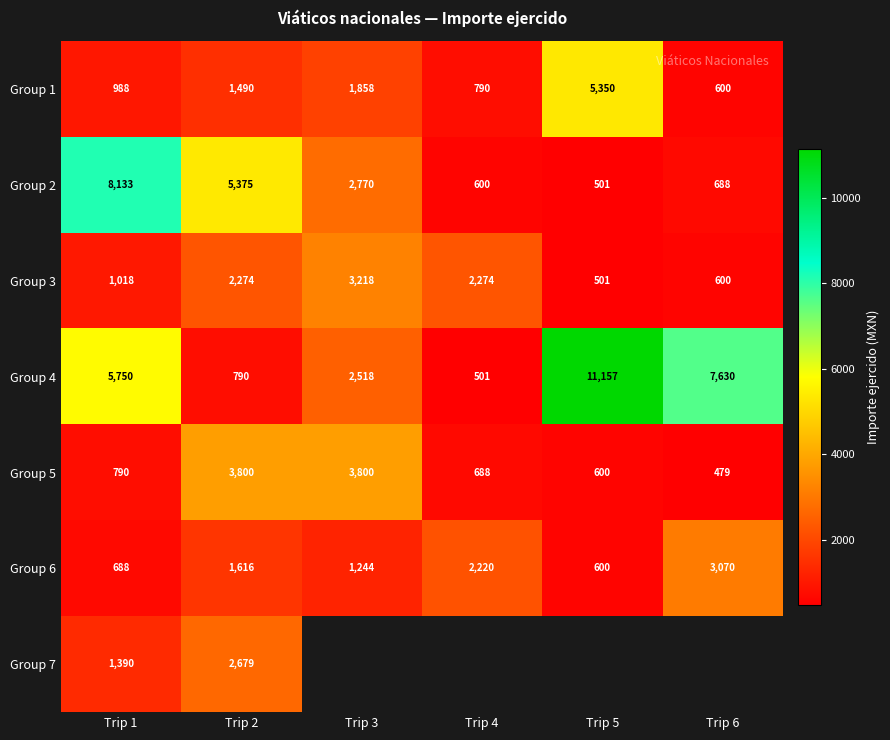

List the labels in order of Group 2 value, smallest first.

Trip 5, Trip 4, Trip 6, Trip 3, Trip 2, Trip 1